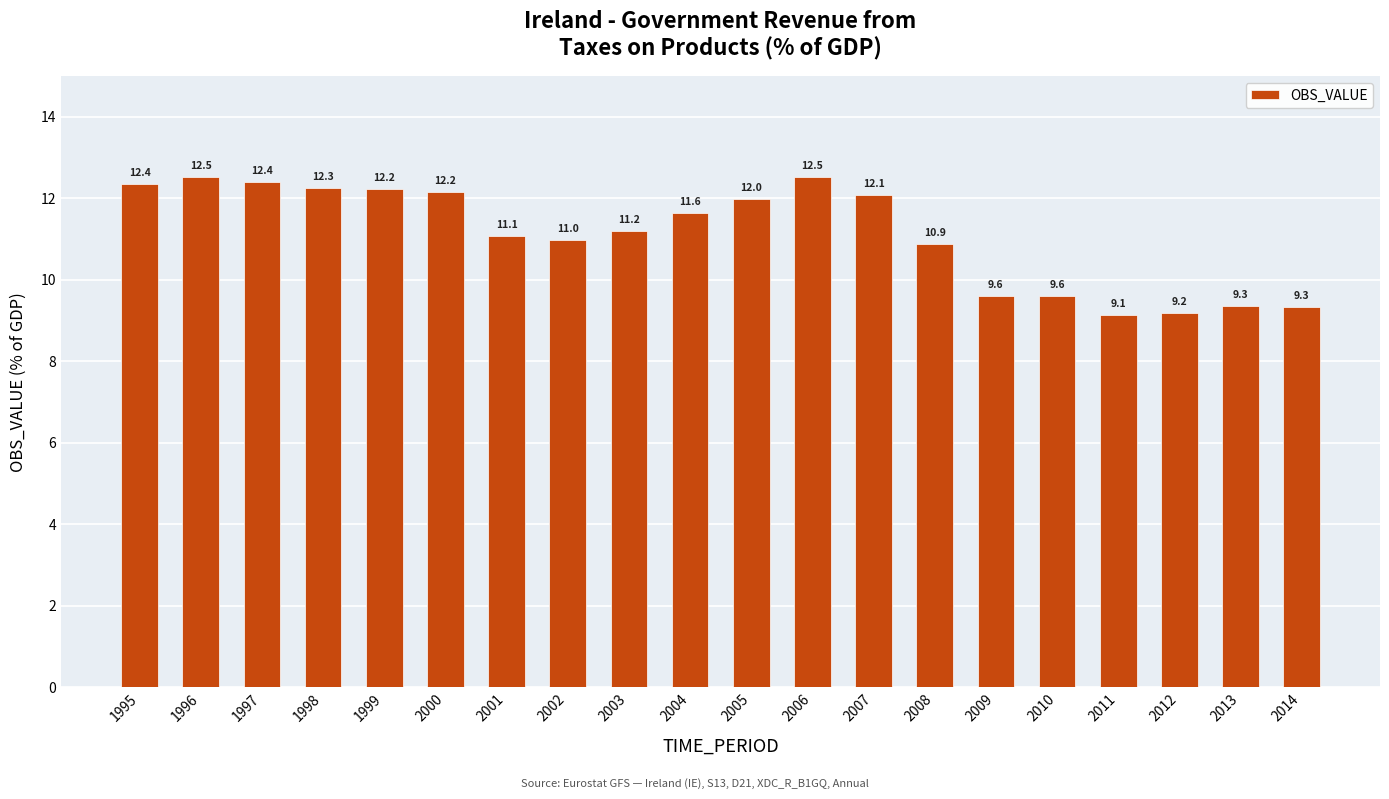

What is the average value?

11.1